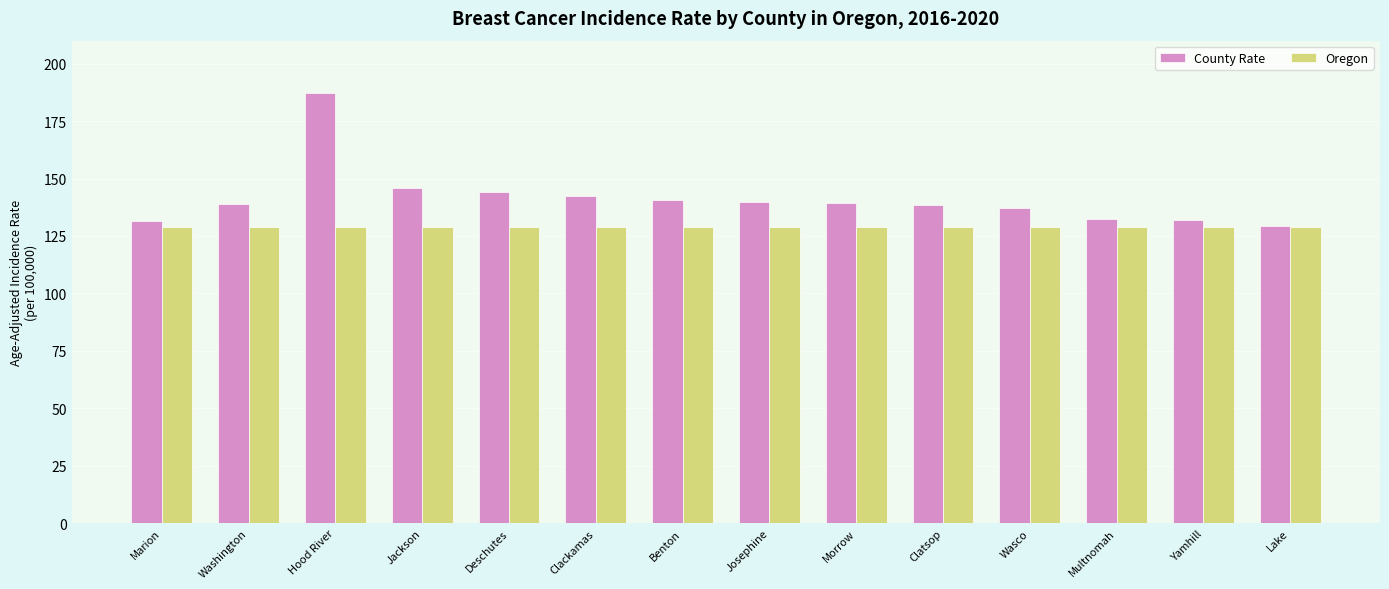

What is the value of the Oregon bar at the 8th from the left?

128.8